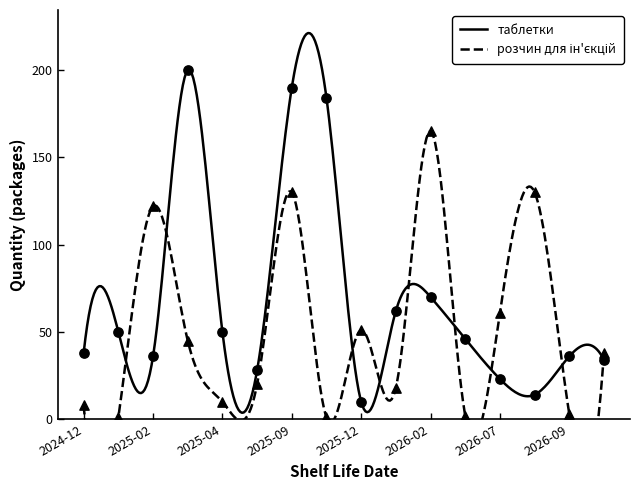

Is the value of розчин для ін'єкцій at 2027-05 greater than the value of таблетки at 2026-02?

No